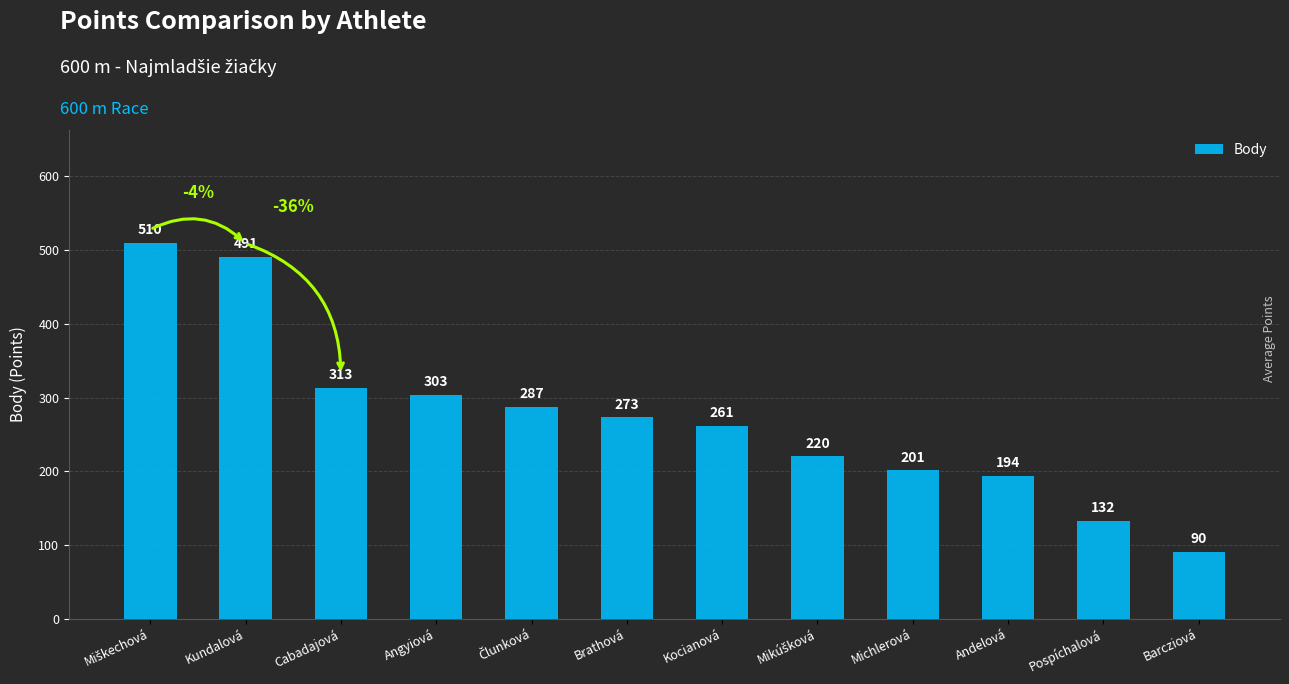

What is the greatest value displayed?

510